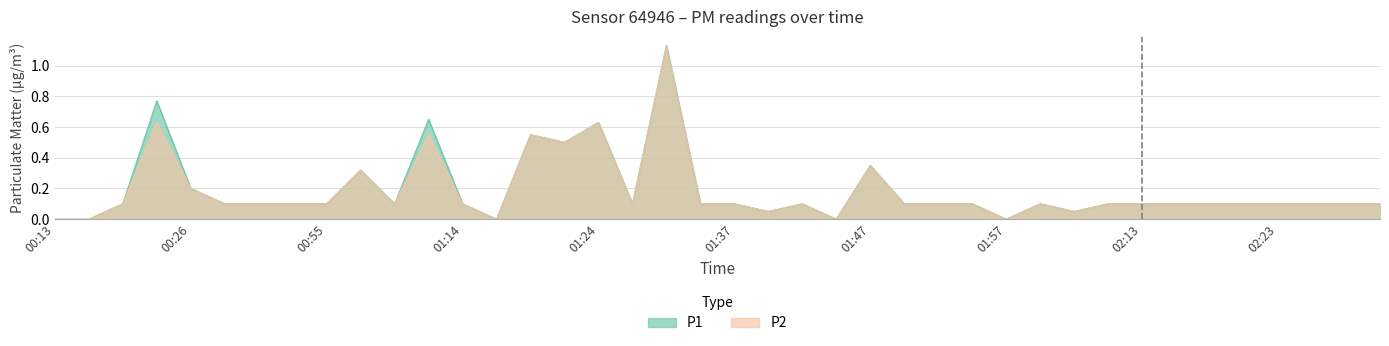

Reading left to right, list all the values displayed in this chart.

P1: 0.0	0.0	0.1	0.8	0.2	0.1	0.1	0.1	0.1	0.3	0.1	0.7	0.1	0.0	0.6	0.5	0.6	0.1	1.1	0.1	0.1	0.1	0.1	0.0	0.3	0.1	0.1	0.1	0.0	0.1	0.1	0.1	0.1	0.1	0.1	0.1	0.1	0.1	0.1	0.1
P2: 0.0	0.0	0.1	0.6	0.2	0.1	0.1	0.1	0.1	0.3	0.1	0.6	0.1	0.0	0.6	0.5	0.6	0.1	1.1	0.1	0.1	0.1	0.1	0.0	0.3	0.1	0.1	0.1	0.0	0.1	0.1	0.1	0.1	0.1	0.1	0.1	0.1	0.1	0.1	0.1